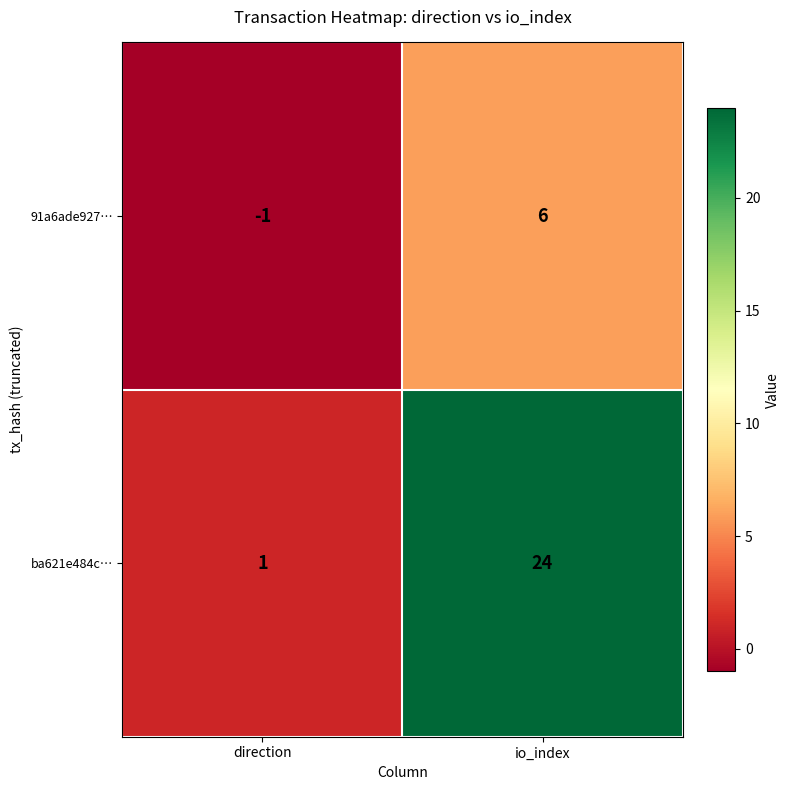

Is the value of 91a6ade927… at direction greater than the value of ba621e484c… at direction?

No